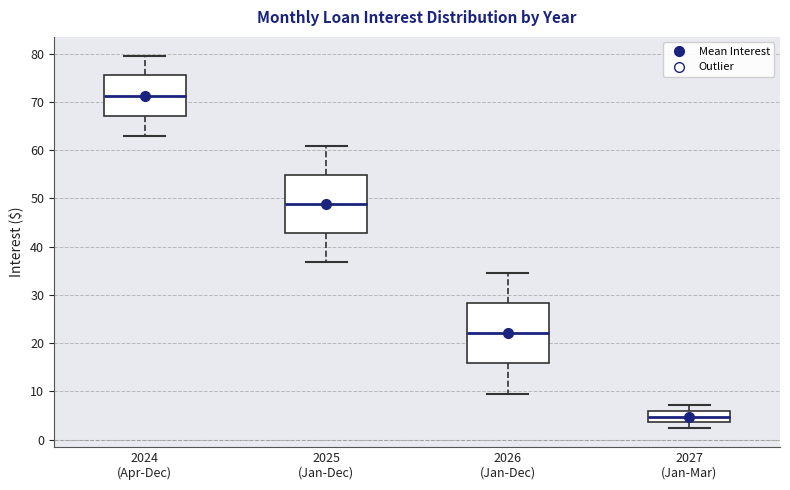

Reading left to right, read every box against the y-axis: the position of its median line, the range the box covers, and the ends of its whiskers. The values are not printed on the chart, so give them approximately, as read against the axis.

2024 (Apr-Dec): median 71, box 67 to 76, whiskers 63 to 80
2025 (Jan-Dec): median 49, box 43 to 55, whiskers 37 to 61
2026 (Jan-Dec): median 22, box 16 to 28, whiskers 9 to 35
2027 (Jan-Mar): median 5, box 4 to 6, whiskers 2 to 7